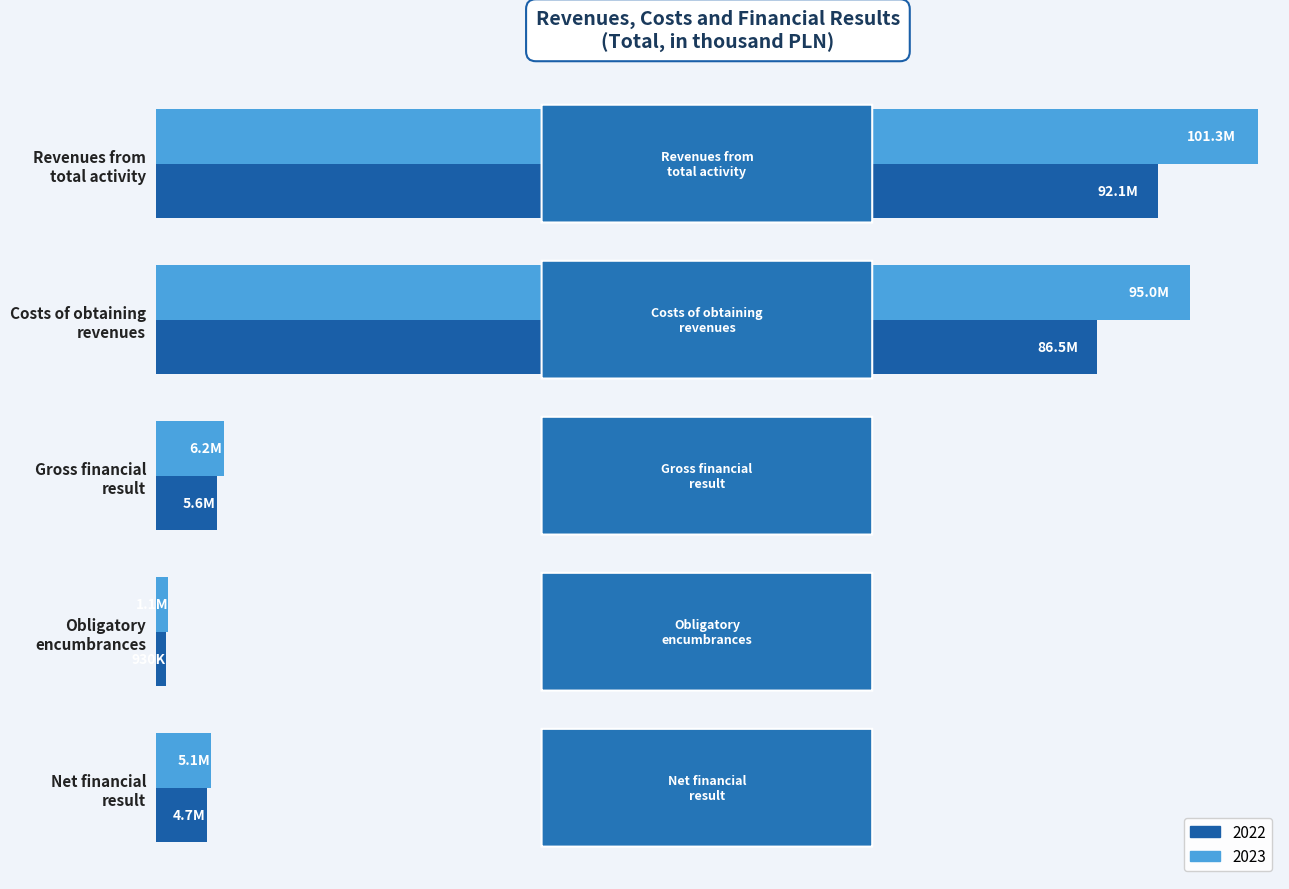

Which series has the largest total across all categories?

2023